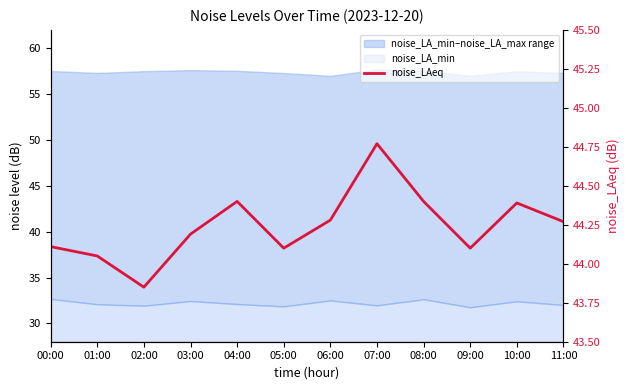

True or false: the data shows 44.1 at 09:00.

True